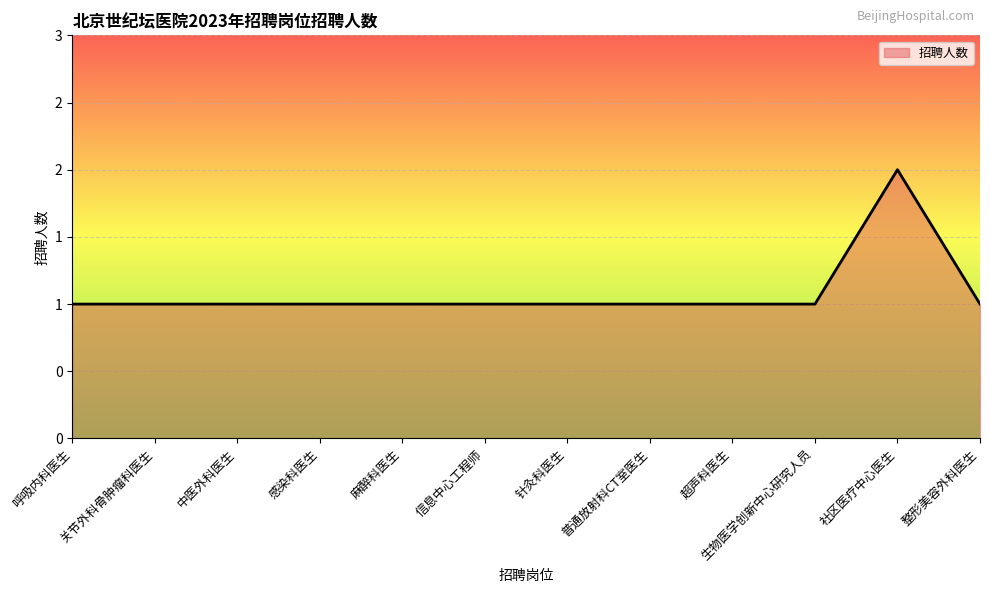

Rank the categories by value from lowest to highest.

呼吸内科医生, 关节外科骨肿瘤科医生, 中医外科医生, 感染科医生, 麻醉科医生, 信息中心工程师, 针灸科医生, 普通放射科CT室医生, 超声科医生, 生物医学创新中心研究人员, 整形美容外科医生, 社区医疗中心医生